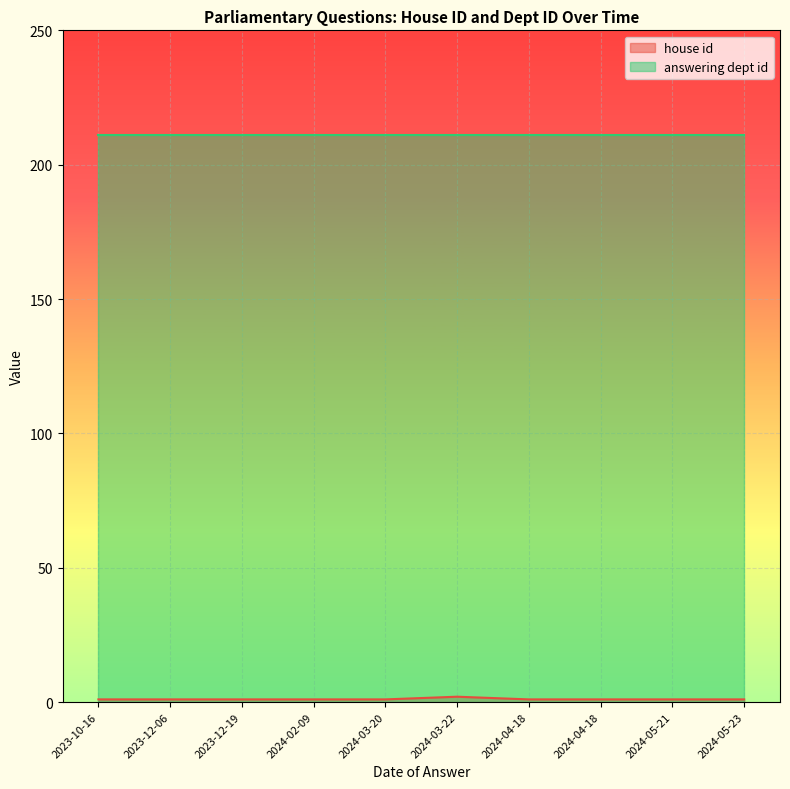

True or false: the data shows 2 at 2024-05-23.

False